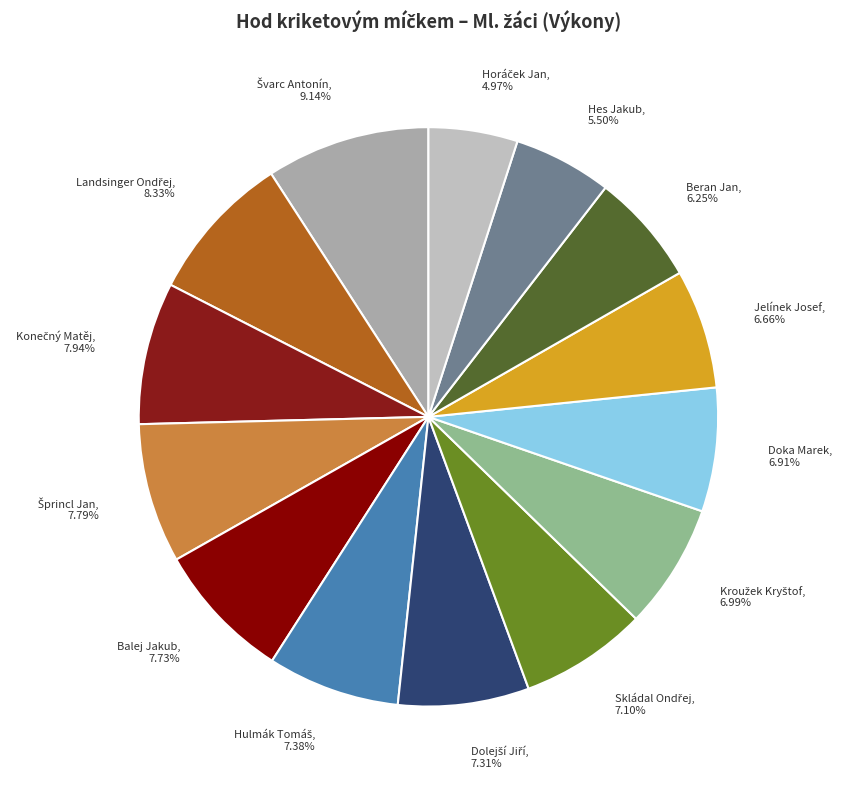

Is there any slice that represents more than half of the pie?

No